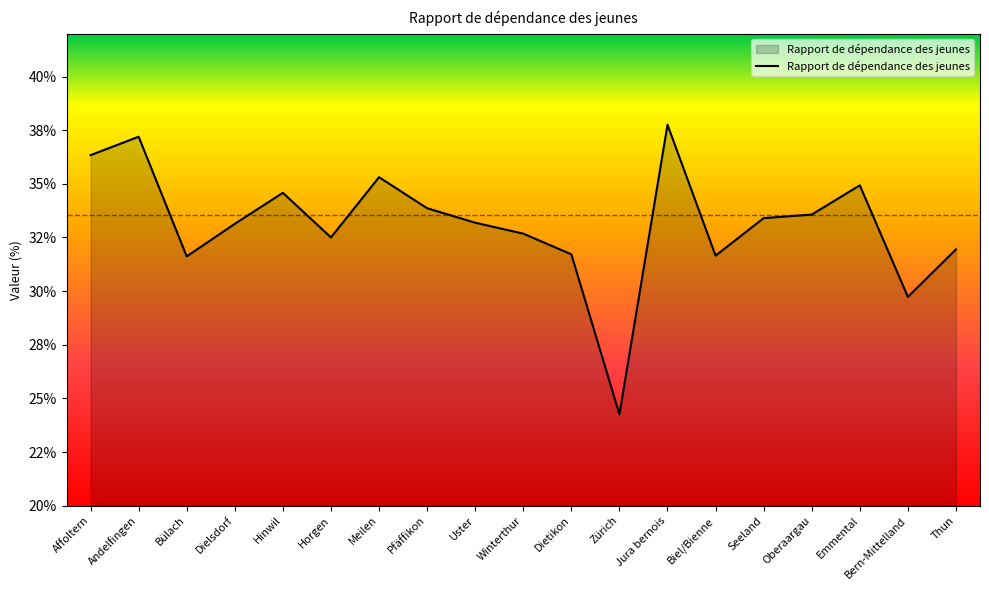

Which has a higher value, Andelfingen or Pfäffikon?

Andelfingen